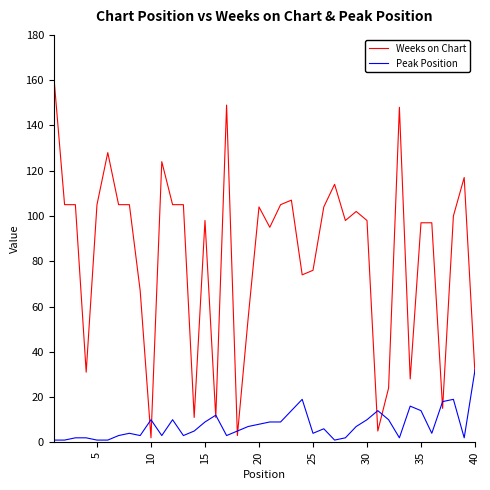

How many categories are shown in the chart?

40